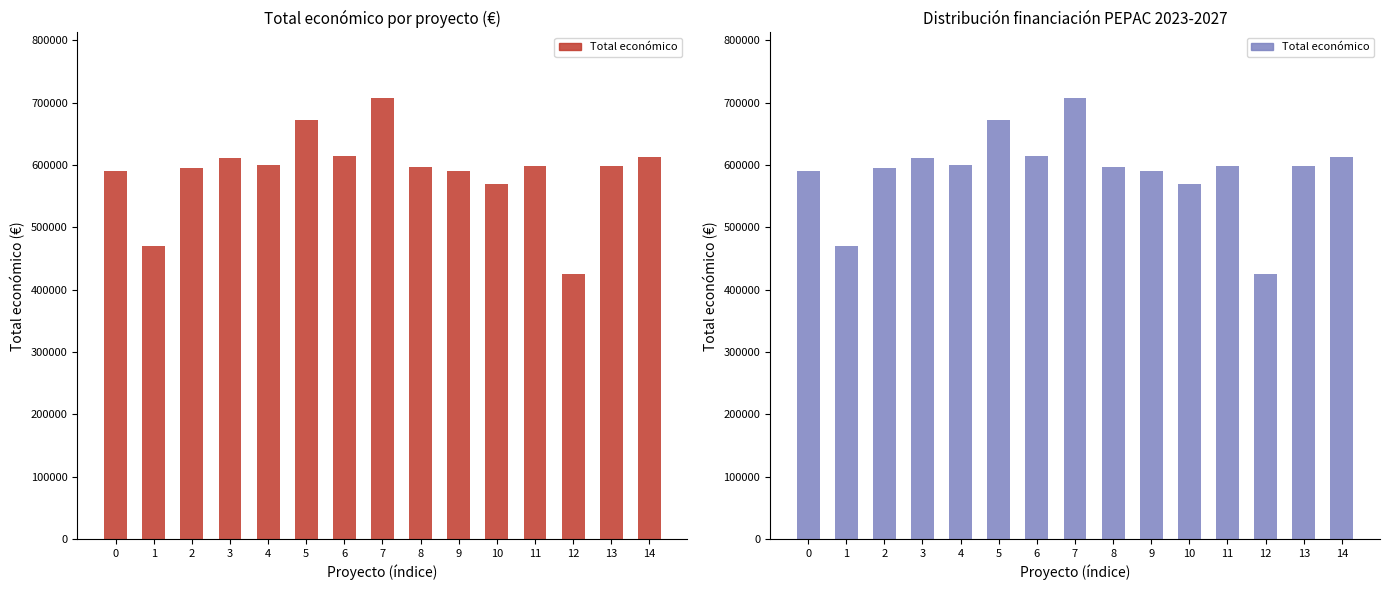

What is the greatest value displayed?

706697